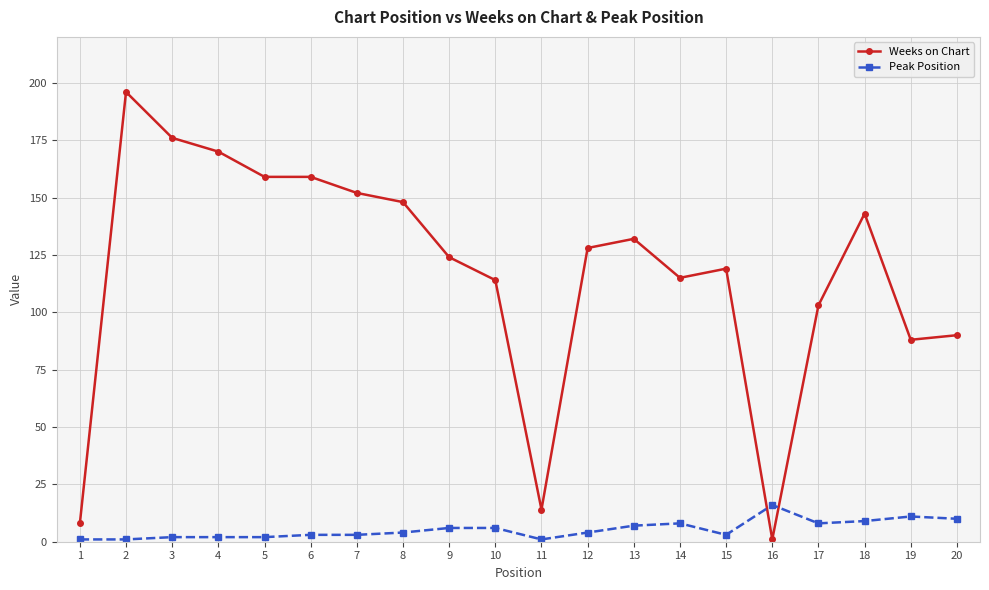

Is it true that Weeks on Chart equals 132 at 13?

True